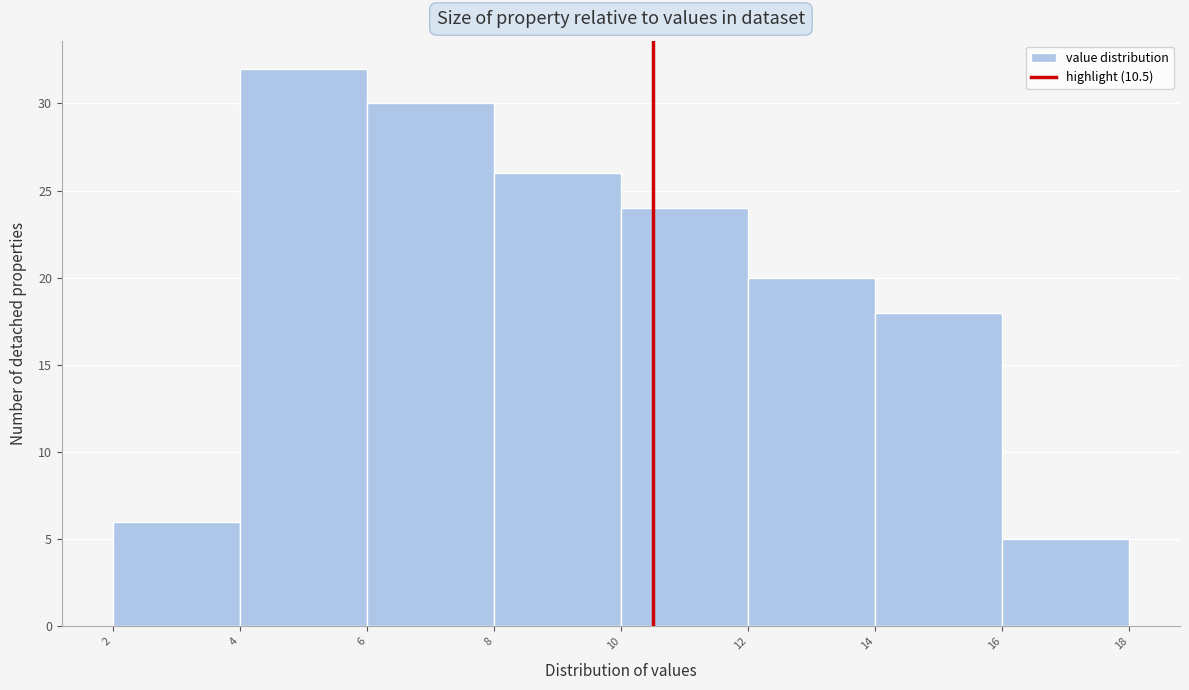

Which range on the x-axis has the tallest bar?

4 to 6